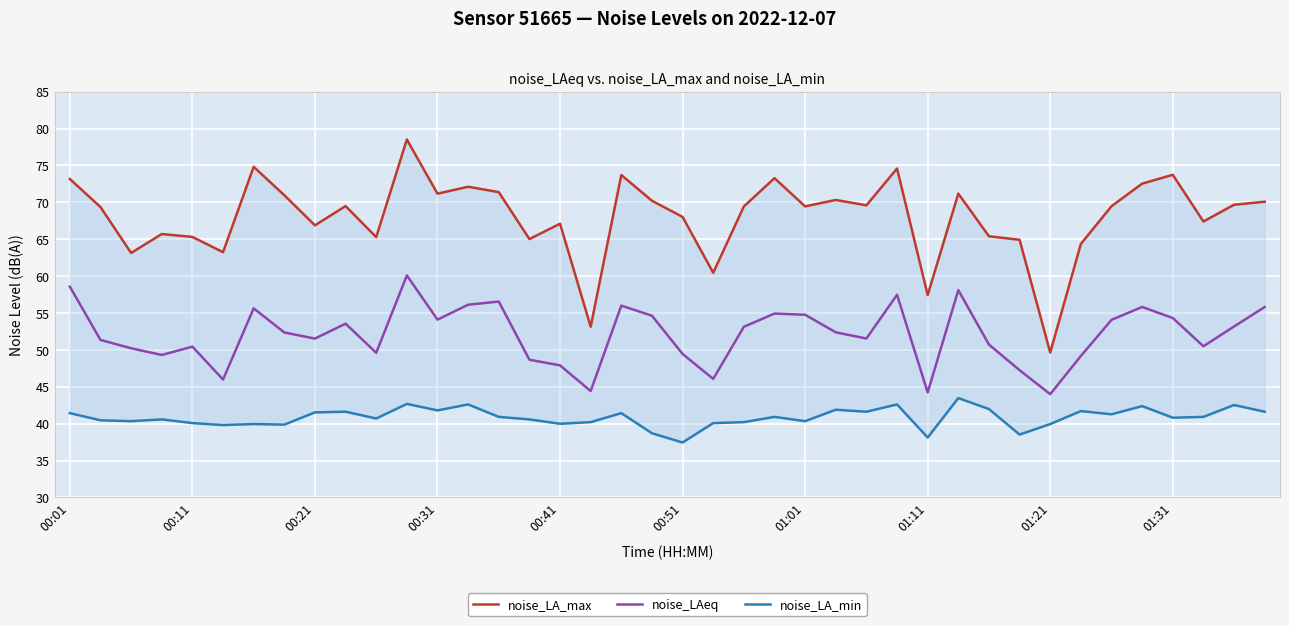

List the series in order of their peak value, highest first.

noise_LA_max, noise_LAeq, noise_LA_min